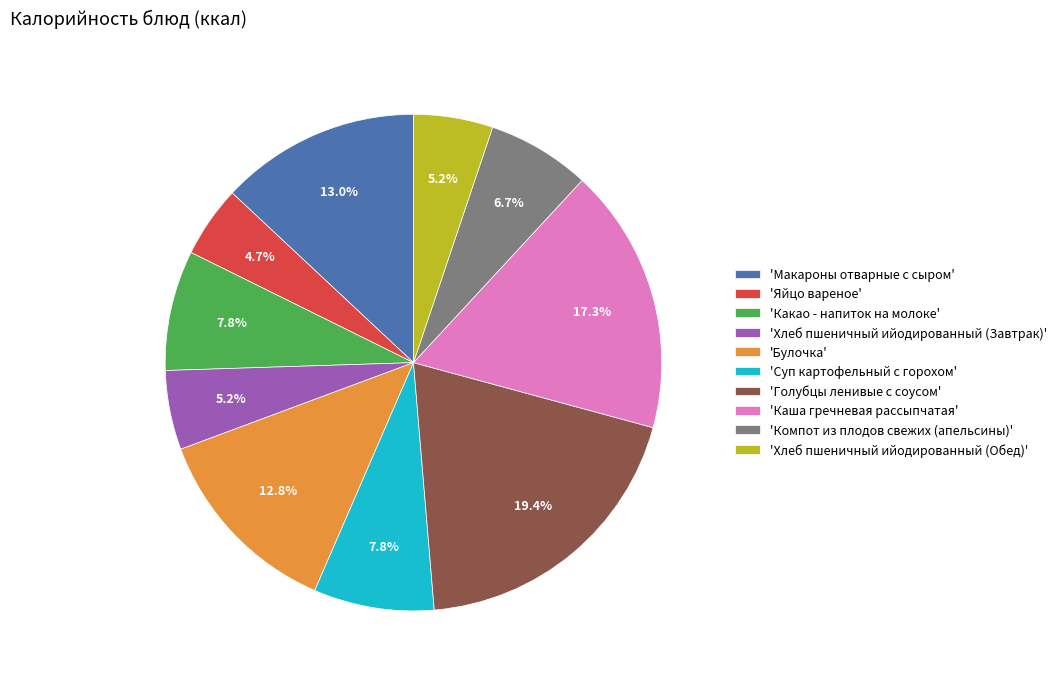

How many slices are in this pie chart?

10